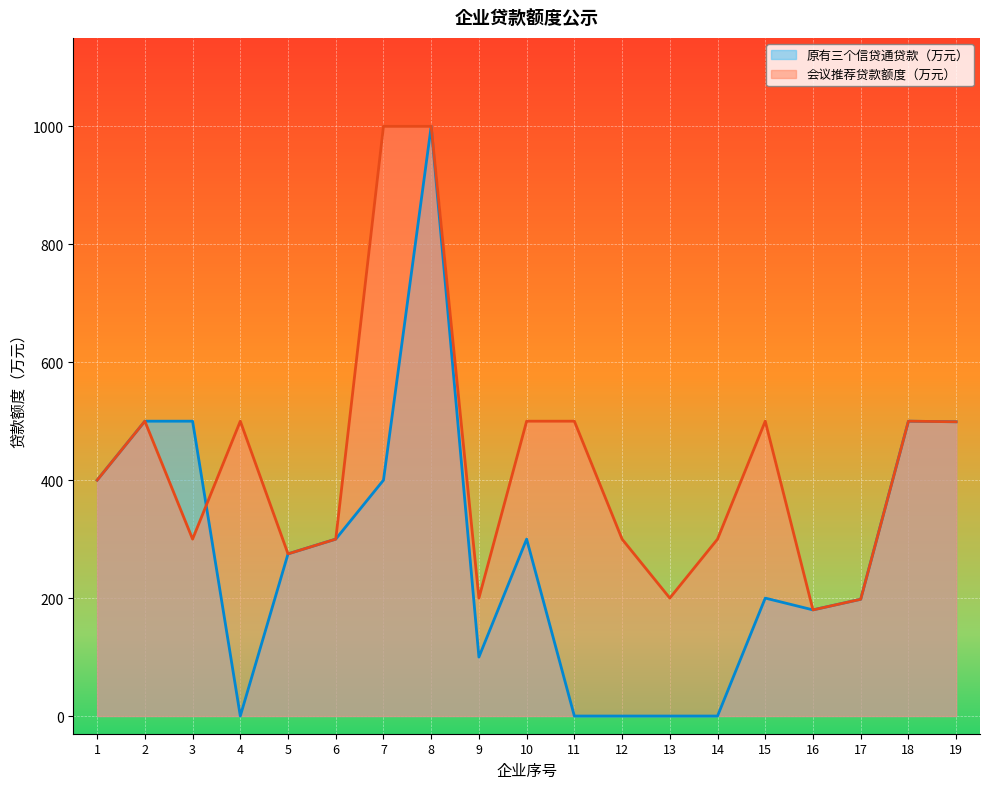

List the labels in order of 原有三个信贷通贷款（万元） value, smallest first.

4, 11, 12, 13, 14, 9, 16, 17, 15, 5, 6, 10, 1, 7, 19, 2, 3, 18, 8